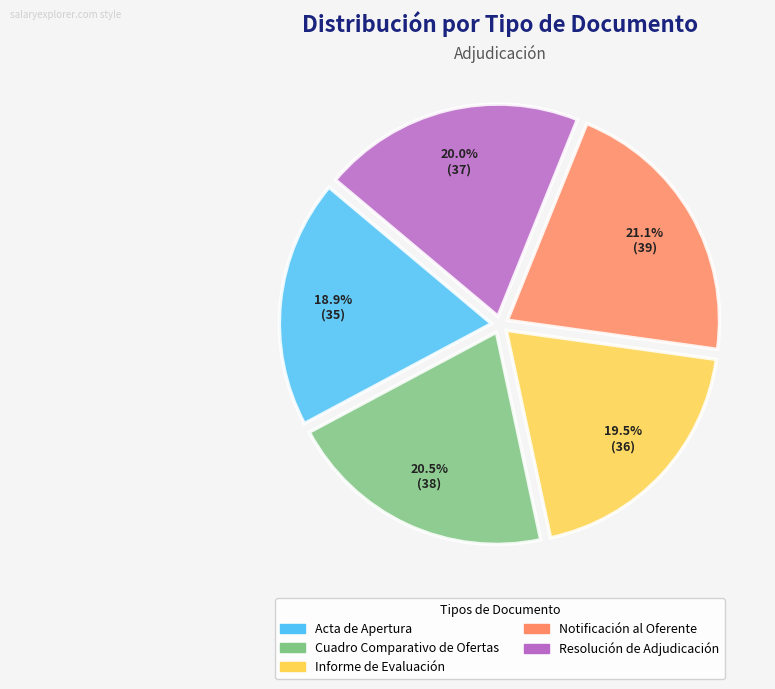

Rank the categories by value from highest to lowest.

Notificación al Oferente, Cuadro Comparativo de Ofertas, Resolución de Adjudicación, Informe de Evaluación, Acta de Apertura